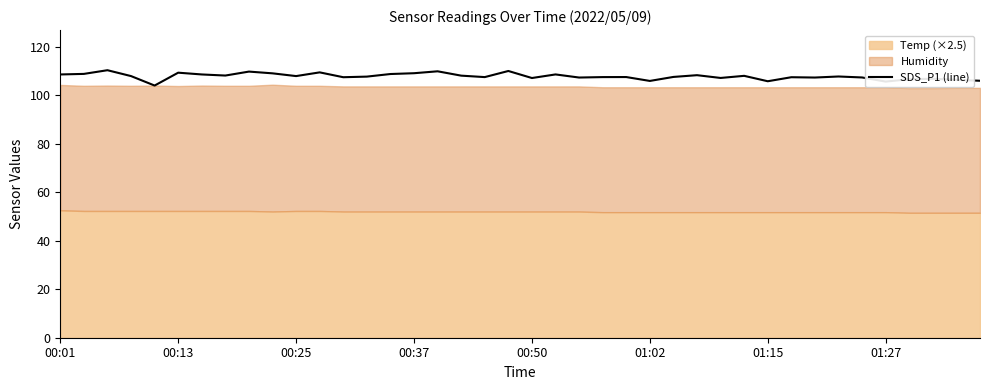

What is the average value?

107.7